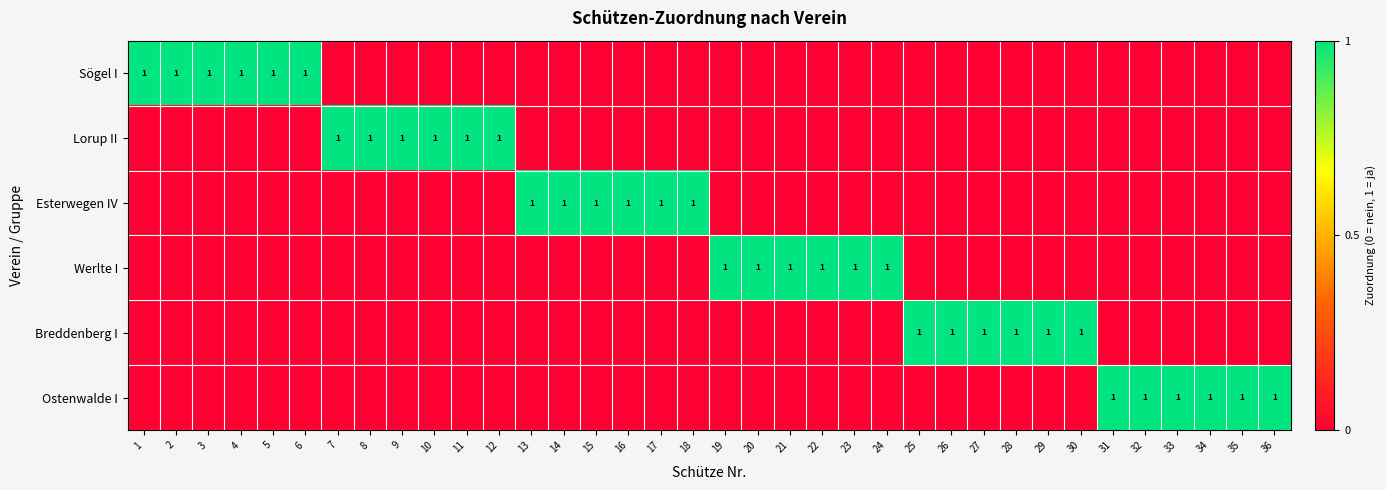

What is the maximum value for Lorup II?

1